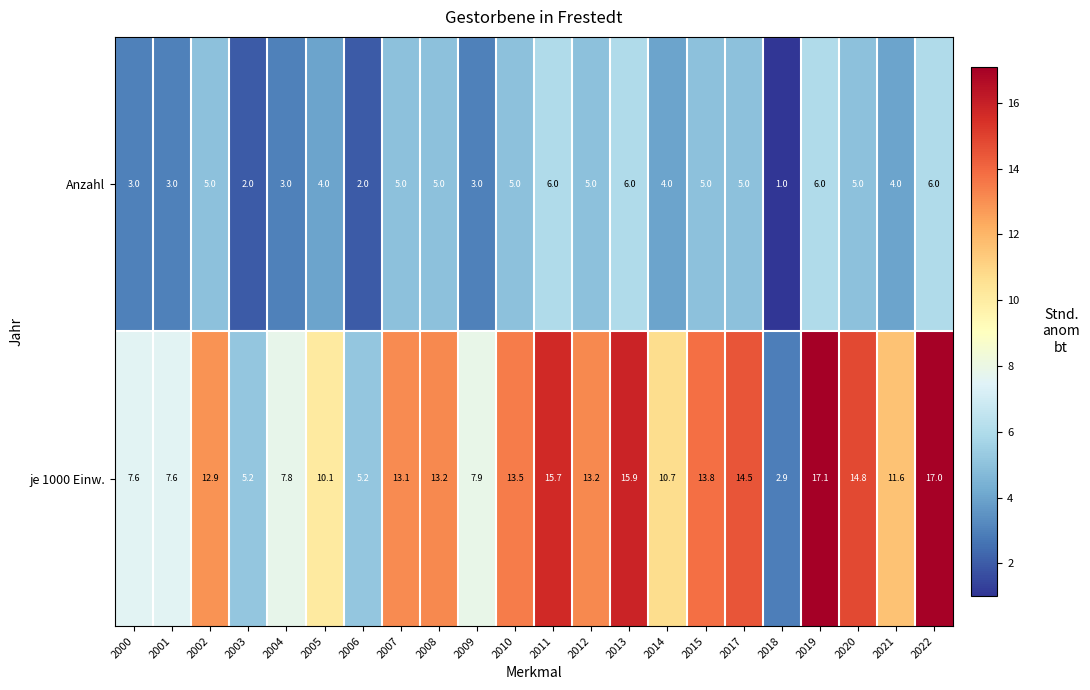

Which series changed the most between 2002 and 2005?

je 1000 Einw.